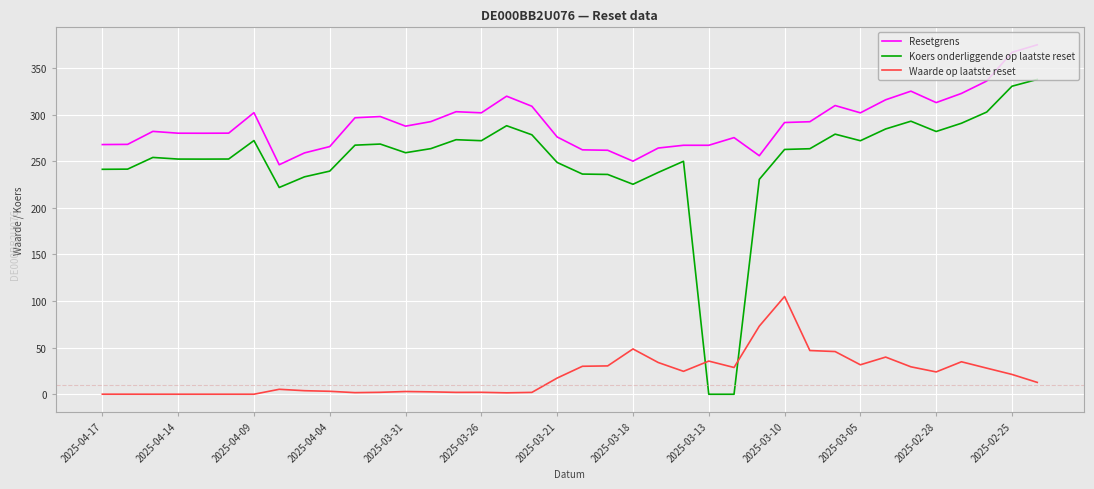

Which series has the largest range (max minus min)?

Koers onderliggende op laatste reset